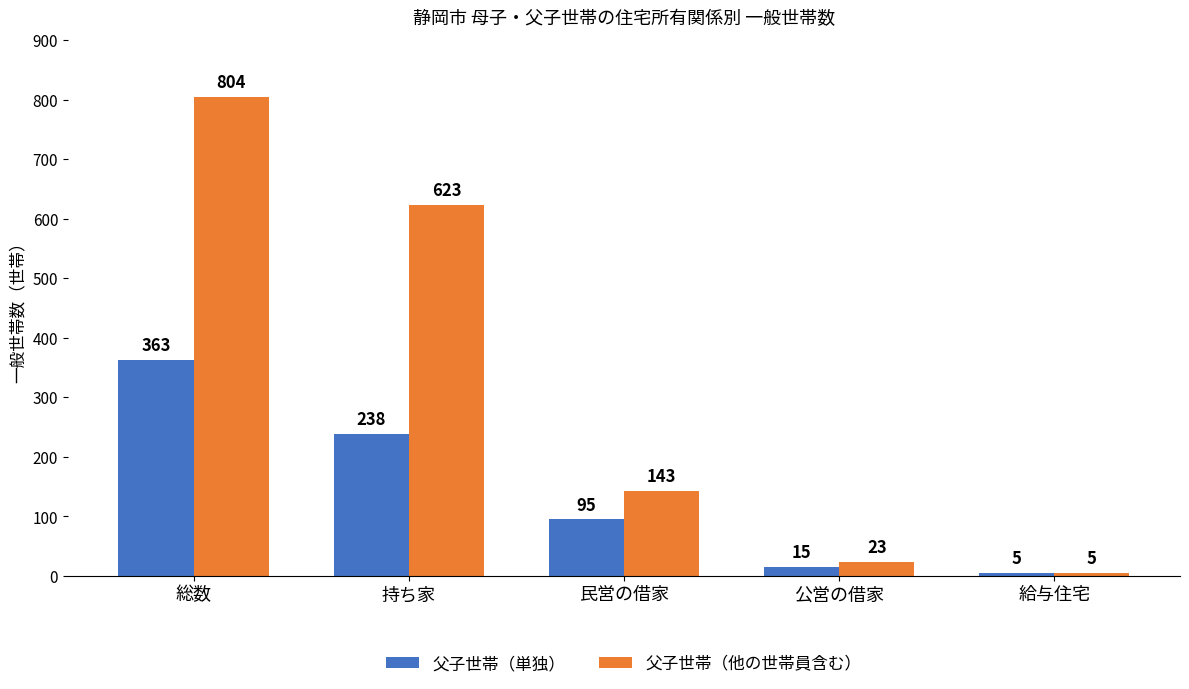

What is the difference between the maximum and minimum values in the 父子世帯（他の世帯員含む） series?

799